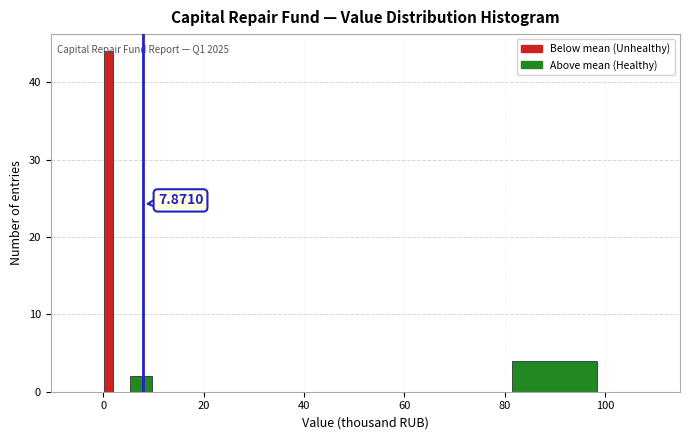

Read against the x-axis, roughly where is the centre of the tallest bar?

2